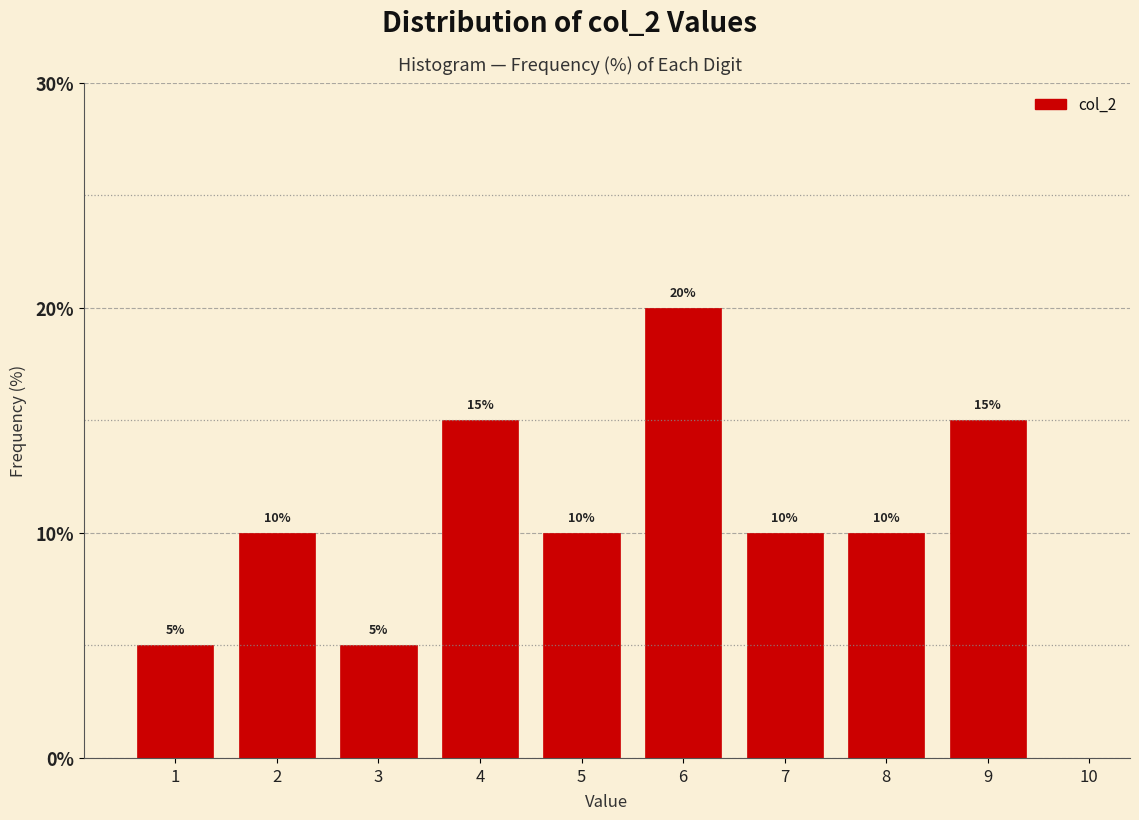

How tall is the bar that spans 7.5 to 8.5 on the x-axis?

10